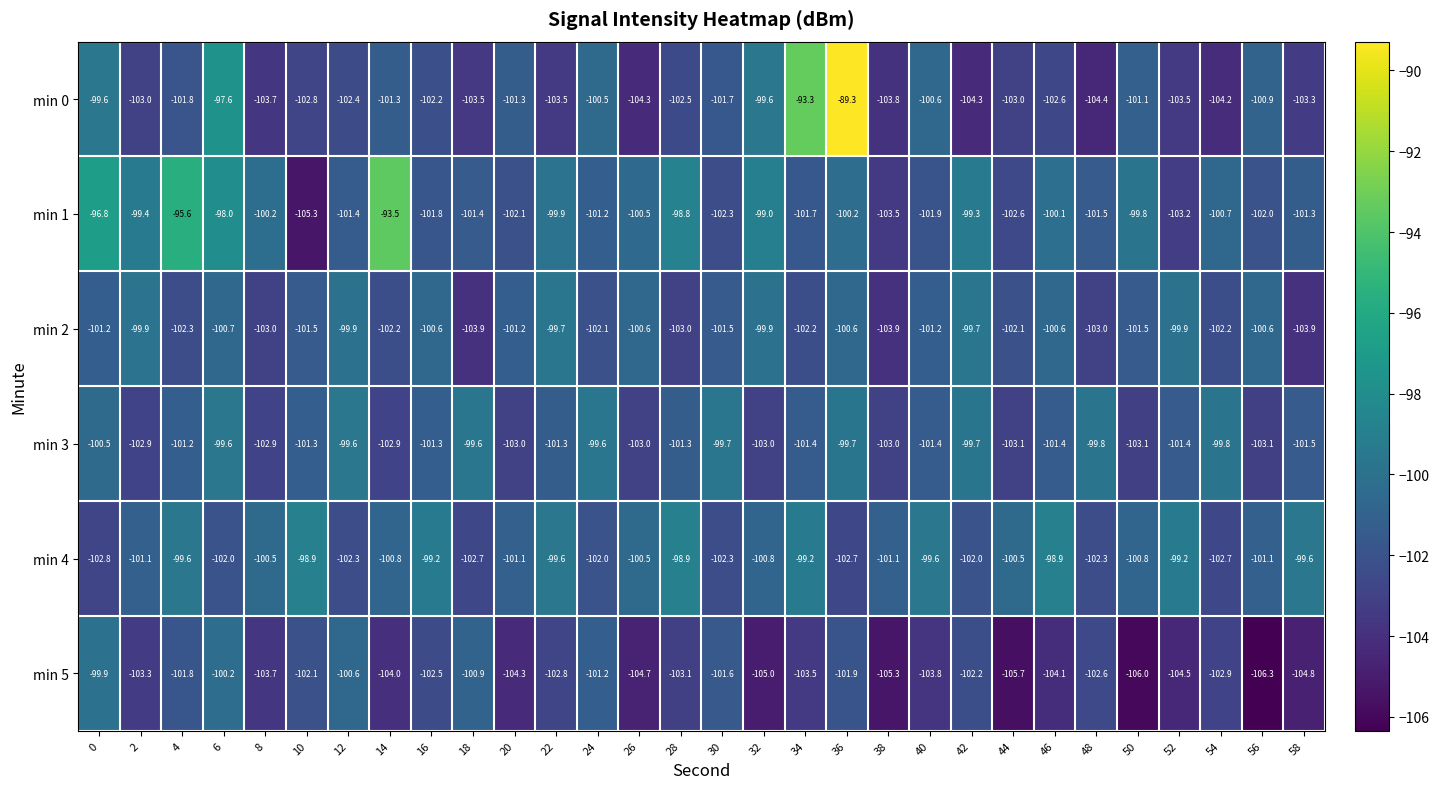

List the series in order of their peak value, highest first.

min 0, min 1, min 4, min 3, min 2, min 5